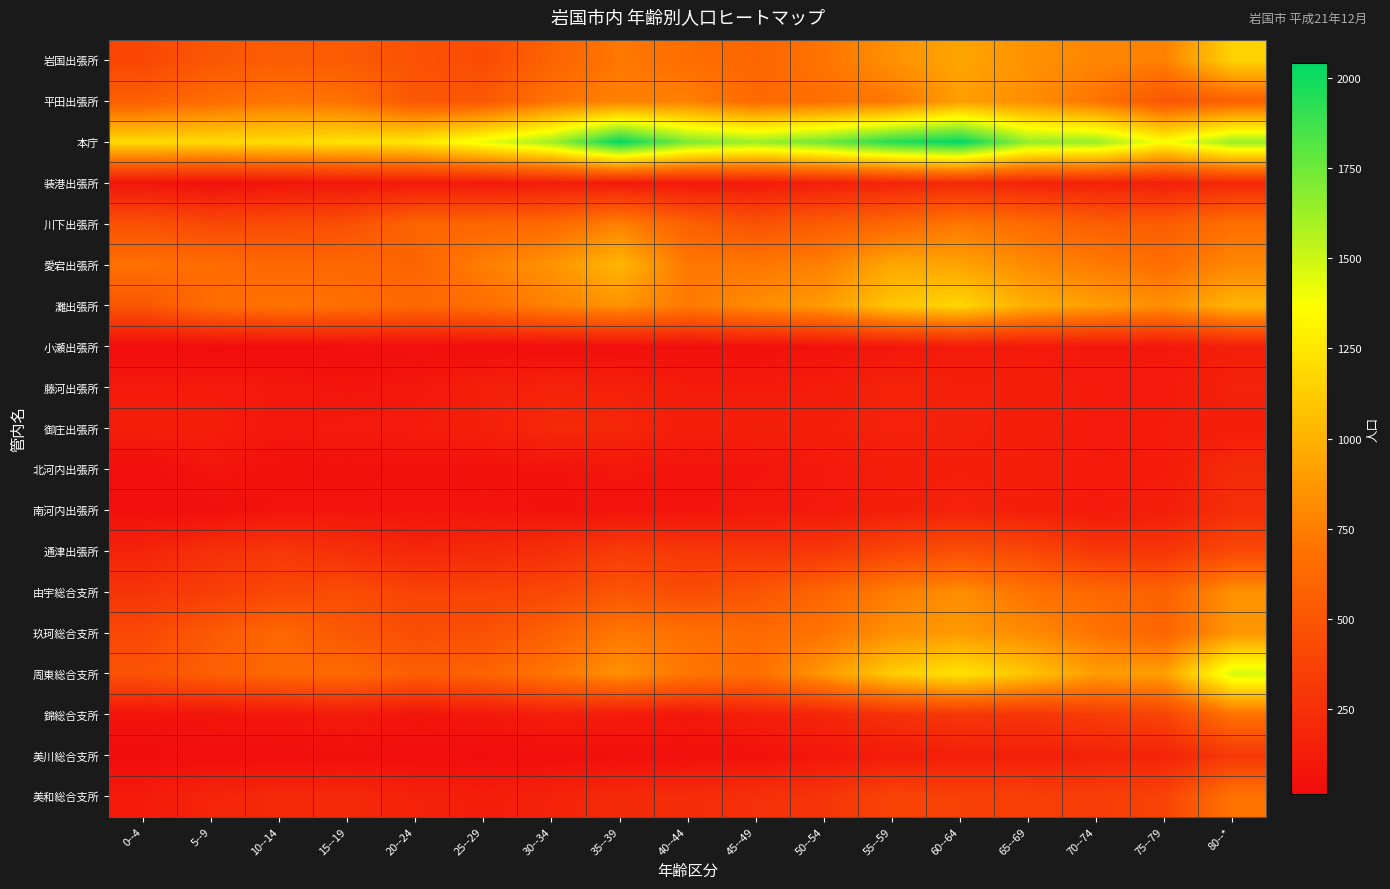

Reading right to left, list all the values displayed in this chart.

岩国出張所: 80--*=1154	75--79=763	70--74=785	65--69=842	60--64=934	55--59=838	50--54=702	45--49=604	40--44=662	35--39=719	30--34=590	25--29=436	20--24=481	15--19=533	10--14=550	5--9=508	0--4=401
平田出張所: 80--*=575	75--79=494	70--74=698	65--69=824	60--64=901	55--59=711	50--54=669	45--49=634	40--44=759	35--39=761	30--34=696	25--29=516	20--24=512	15--19=684	10--14=710	5--9=653	0--4=565
本庁: 80--*=1634	75--79=1366	70--74=1640	65--69=1649	60--64=2043	55--59=1948	50--54=1750	45--49=1628	40--44=1714	35--39=2039	30--34=1620	25--29=1422	20--24=1249	15--19=1231	10--14=1204	5--9=1192	0--4=1190
装港出張所: 80--*=195	75--79=141	70--74=152	65--69=166	60--64=207	55--59=173	50--54=141	45--49=109	40--44=99	35--39=103	30--34=119	25--29=107	20--24=106	15--19=80	10--14=70	5--9=40	0--4=70
川下出張所: 80--*=674	75--79=544	70--74=558	65--69=648	60--64=717	55--59=618	50--54=546	45--49=475	40--44=575	35--39=763	30--34=634	25--29=604	20--24=601	15--19=459	10--14=433	5--9=414	0--4=473
愛宕出張所: 80--*=789	75--79=663	70--74=734	65--69=807	60--64=927	55--59=950	50--54=759	45--49=718	40--44=718	35--39=1020	30--34=850	25--29=753	20--24=597	15--19=621	10--14=616	5--9=654	0--4=682
灘出張所: 80--*=1005	75--79=826	70--74=903	65--69=981	60--64=1173	55--59=1091	50--54=886	45--49=812	40--44=729	35--39=844	30--34=765	25--29=659	20--24=625	15--19=673	10--14=692	5--9=649	0--4=501
小瀬出張所: 80--*=140	75--79=91	70--74=93	65--69=100	60--64=112	55--59=87	50--54=59	45--49=45	40--44=42	35--39=34	30--34=31	25--29=25	20--24=32	15--19=31	10--14=19	5--9=15	0--4=16
藤河出張所: 80--*=160	75--79=108	70--74=111	65--69=144	60--64=147	55--59=170	50--54=117	45--49=113	40--44=115	35--39=154	30--34=168	25--29=146	20--24=89	15--19=72	10--14=98	5--9=110	0--4=109
御庄出張所: 80--*=135	75--79=118	70--74=104	65--69=132	60--64=157	55--59=162	50--54=144	45--49=142	40--44=134	35--39=196	30--34=200	25--29=147	20--24=112	15--19=109	10--14=85	5--9=132	0--4=136
北河内出張所: 80--*=215	75--79=113	70--74=112	65--69=127	60--64=142	55--59=126	50--54=98	45--49=74	40--44=70	35--39=84	30--34=62	25--29=55	20--24=58	15--19=50	10--14=58	5--9=73	0--4=30
南河内出張所: 80--*=236	75--79=132	70--74=108	65--69=136	60--64=167	55--59=136	50--54=102	45--49=90	40--44=72	35--39=69	30--34=62	25--29=78	20--24=69	15--19=79	10--14=73	5--9=37	0--4=39
通津出張所: 80--*=412	75--79=284	70--74=297	65--69=411	60--64=459	55--59=393	50--54=296	45--49=288	40--44=303	35--39=328	30--34=244	25--29=207	20--24=189	15--19=247	10--14=300	5--9=251	0--4=170
由宇総合支所: 80--*=841	75--79=582	70--74=623	65--69=690	60--64=821	55--59=746	50--54=605	45--49=496	40--44=438	35--39=501	30--34=408	25--29=375	20--24=380	15--19=440	10--14=406	5--9=339	0--4=281
玖珂総合支所: 80--*=858	75--79=601	70--74=698	65--69=808	60--64=883	55--59=832	50--54=697	45--49=634	40--44=680	35--39=721	30--34=575	25--29=464	20--24=449	15--19=516	10--14=619	5--9=526	0--4=412
周東総合支所: 80--*=1475	75--79=910	70--74=896	65--69=1086	60--64=1240	55--59=1126	50--54=875	45--49=663	40--44=712	35--39=838	30--34=712	25--29=589	20--24=557	15--19=640	10--14=627	5--9=562	0--4=484
錦総合支所: 80--*=685	75--79=383	70--74=331	65--69=280	60--64=296	55--59=261	50--54=180	45--49=140	40--44=88	35--39=116	30--34=128	25--29=94	20--24=73	15--19=110	10--14=87	5--9=75	0--4=65
美川総合支所: 80--*=301	75--79=168	70--74=157	65--69=139	60--64=135	55--59=118	50--54=83	45--49=50	40--44=47	35--39=39	30--34=36	25--29=19	20--24=28	15--19=38	10--14=31	5--9=29	0--4=18
美和総合支所: 80--*=696	75--79=378	70--74=340	65--69=352	60--64=367	55--59=382	50--54=285	45--49=252	40--44=221	35--39=214	30--34=162	25--29=136	20--24=162	15--19=204	10--14=201	5--9=180	0--4=112